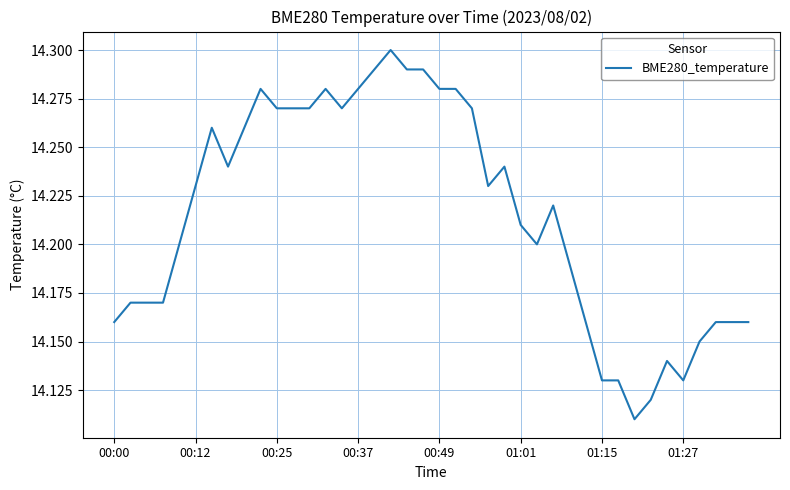

Reading right to left, what are all the values shown in this chart?

14.2	14.2	14.2	14.2	14.1	14.1	14.1	14.1	14.1	14.1	14.2	14.2	14.2	14.2	14.2	14.2	14.2	14.3	14.3	14.3	14.3	14.3	14.3	14.3	14.3	14.3	14.3	14.3	14.3	14.3	14.3	14.3	14.2	14.3	14.2	14.2	14.2	14.2	14.2	14.2